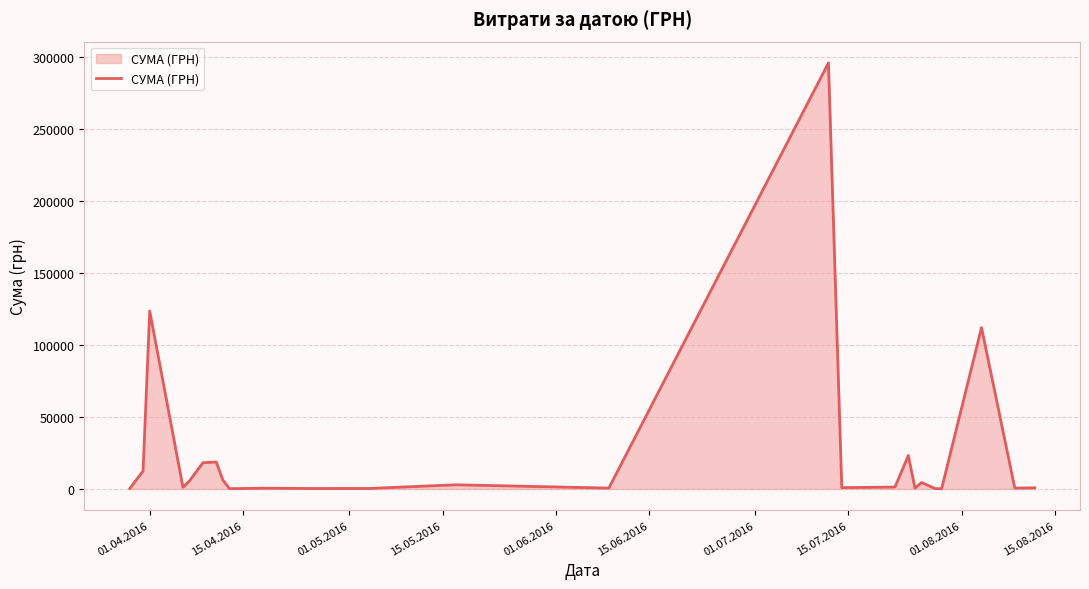

What is the maximum value shown in the chart?

295638.6